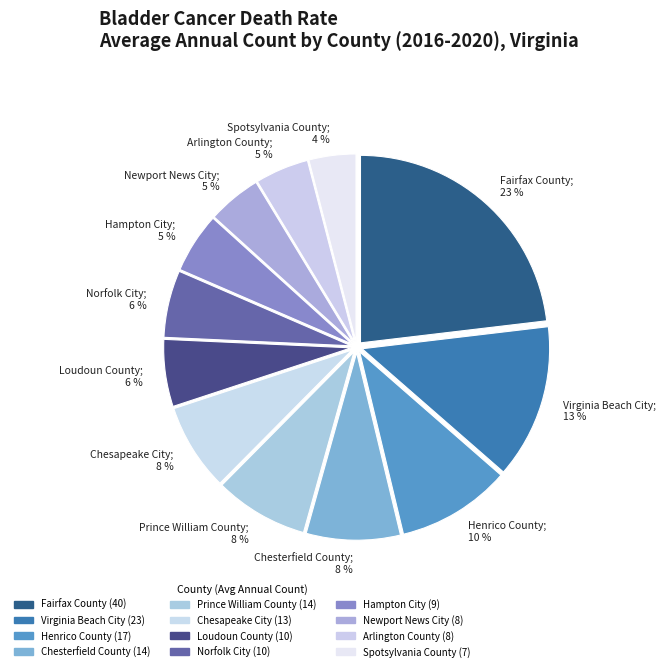

What is the ratio of the value at Spotsylvania County; 4 % to the value at Henrico County; 10 %?

0.4